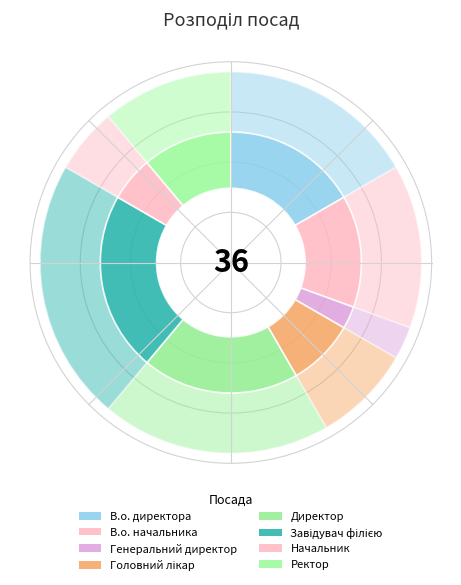

How many slices are in this pie chart?

8